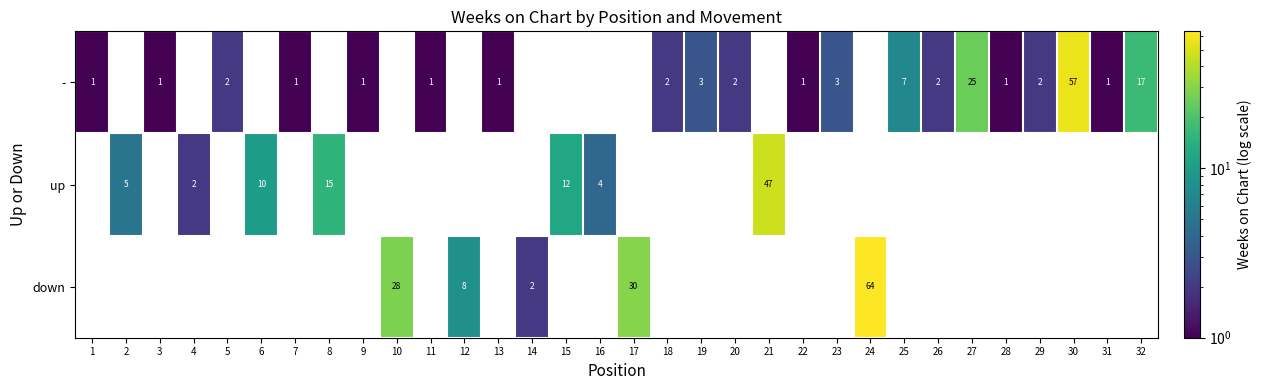

The value of - at 7 is 1. True or false?

True